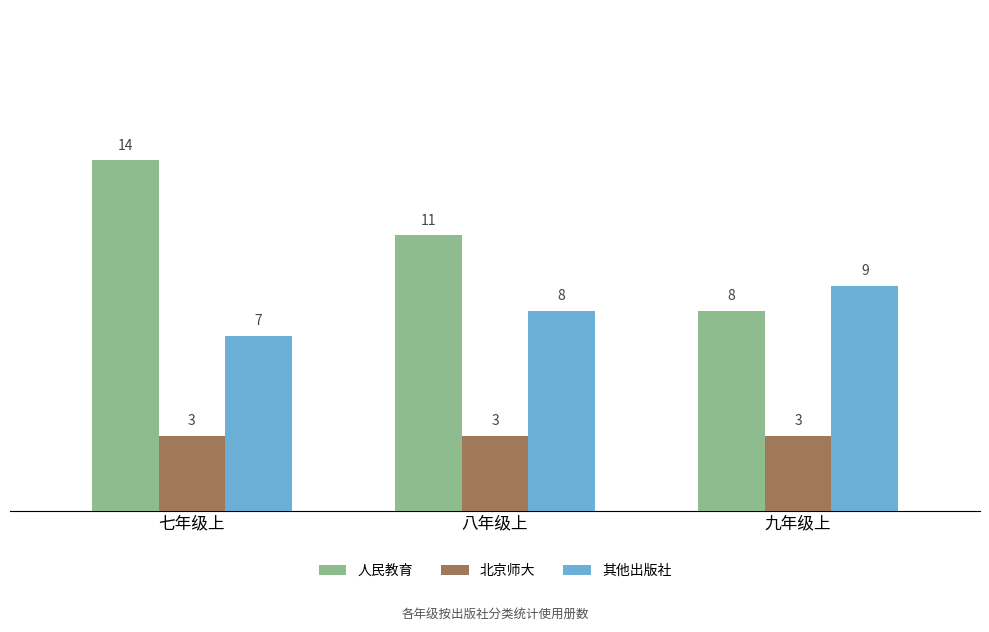

What is the value of the 人民教育 bar at the 1st from the left?

14